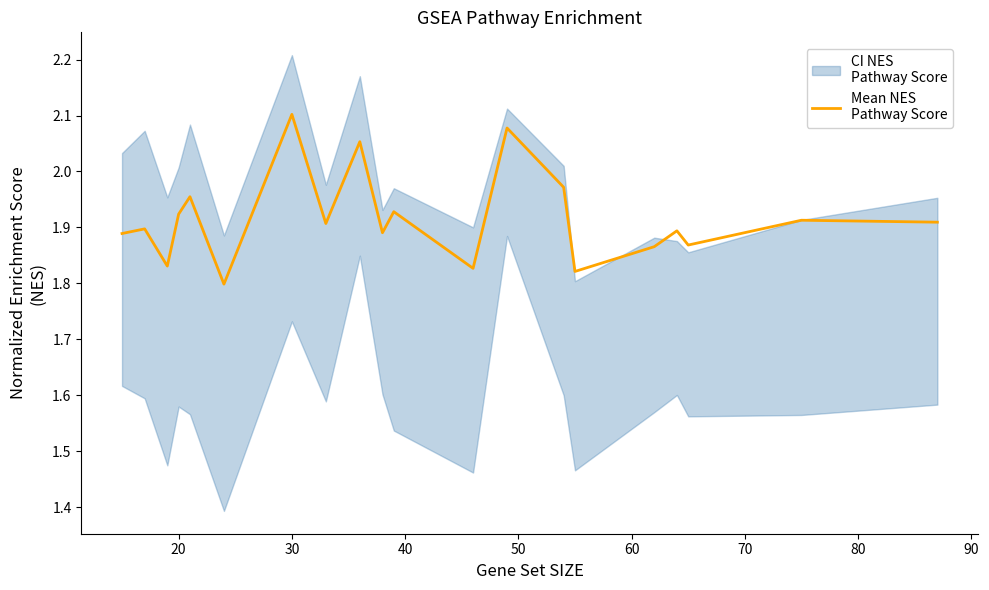

What is the difference between the second highest and minimum values?

0.3